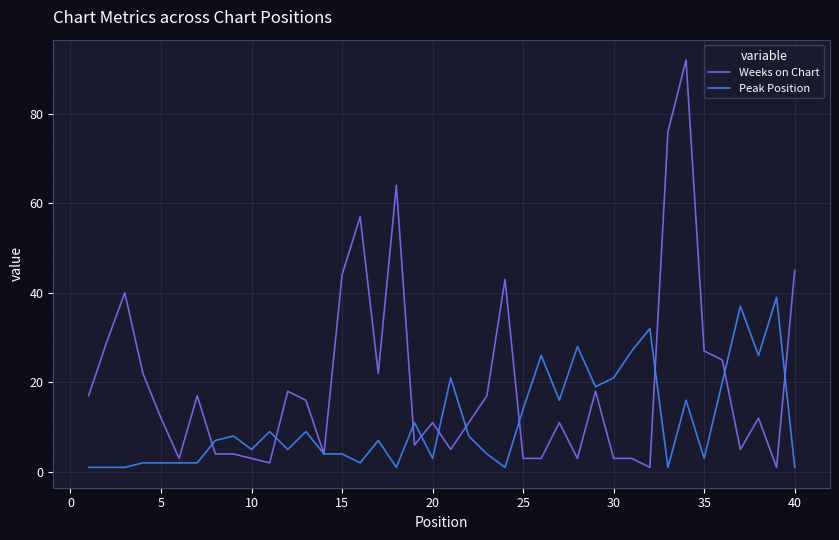

Which series has the widest spread of values?

Weeks on Chart